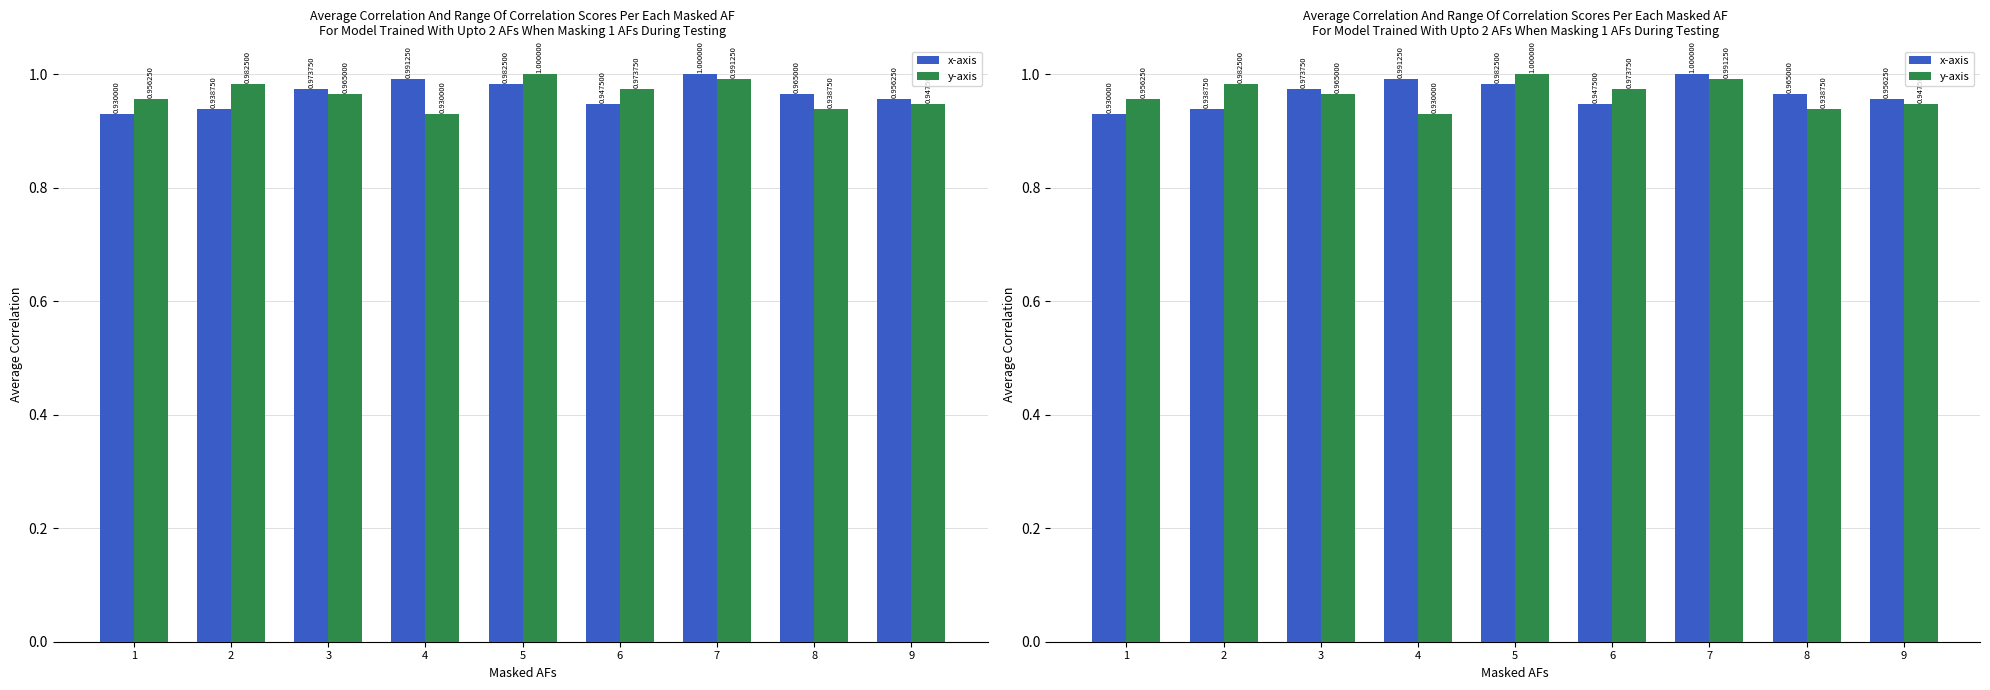

True or false: y-axis has a value of 1.5 at 8.

False